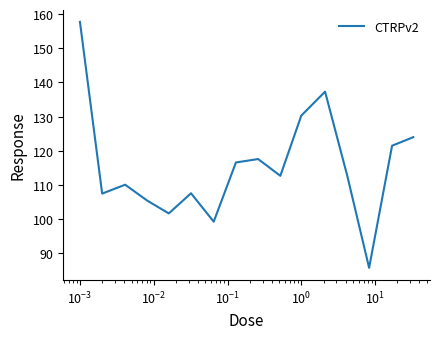

Does the chart display data point markers on the line(s)?

No